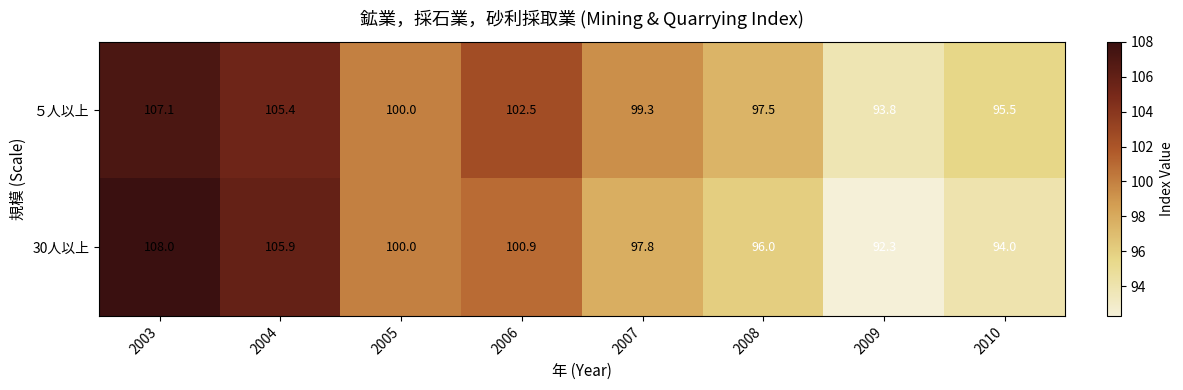

At how many categories does at least one series exceed 92?

8